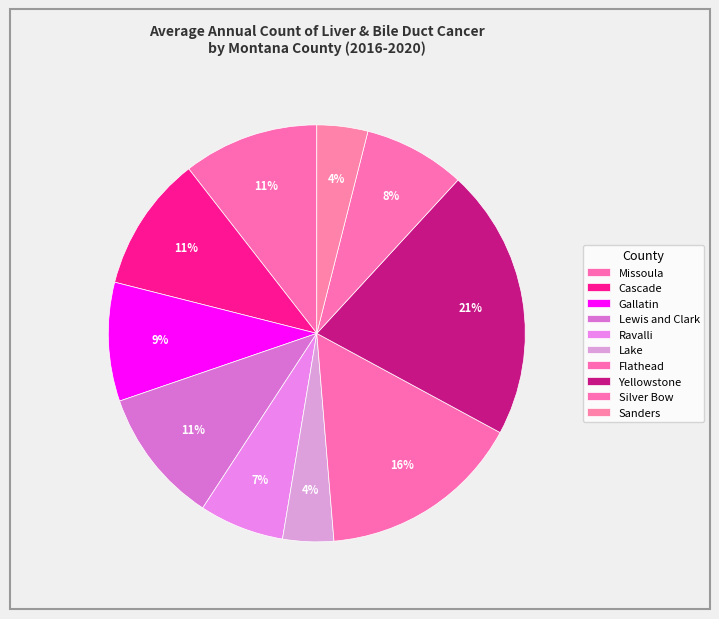

True or false: Flathead accounts for 16% of the total.

True